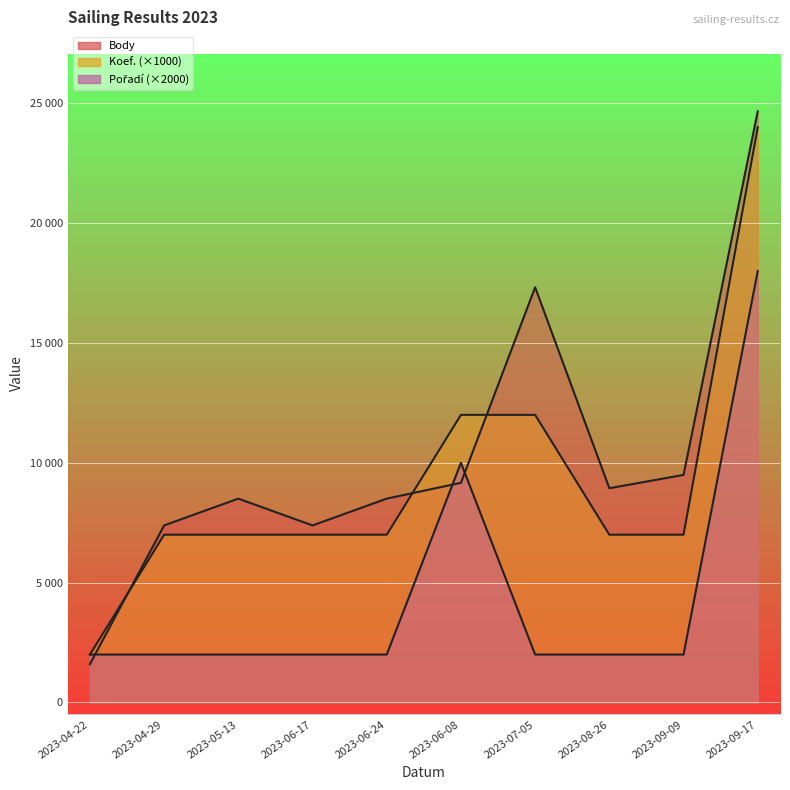

What is the difference between the second highest and second lowest values in the Pořadí series?

8000